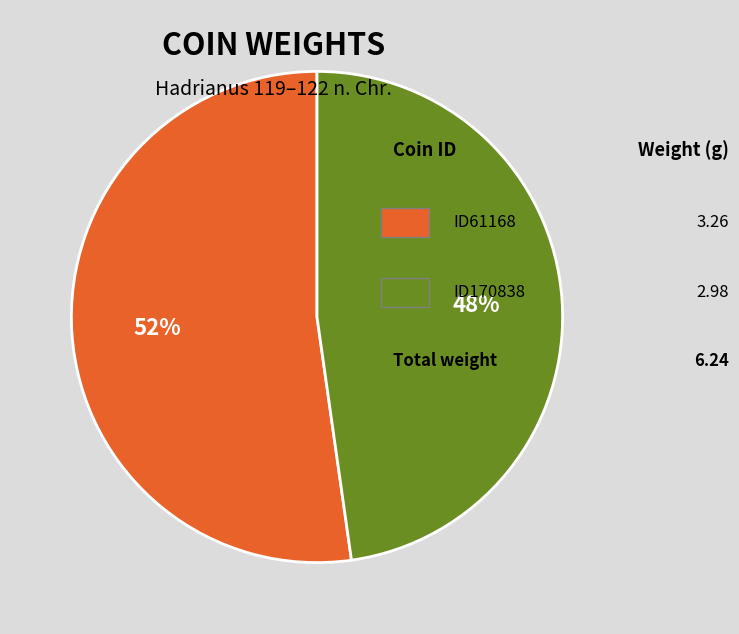

Does any single category account for the majority?

Yes